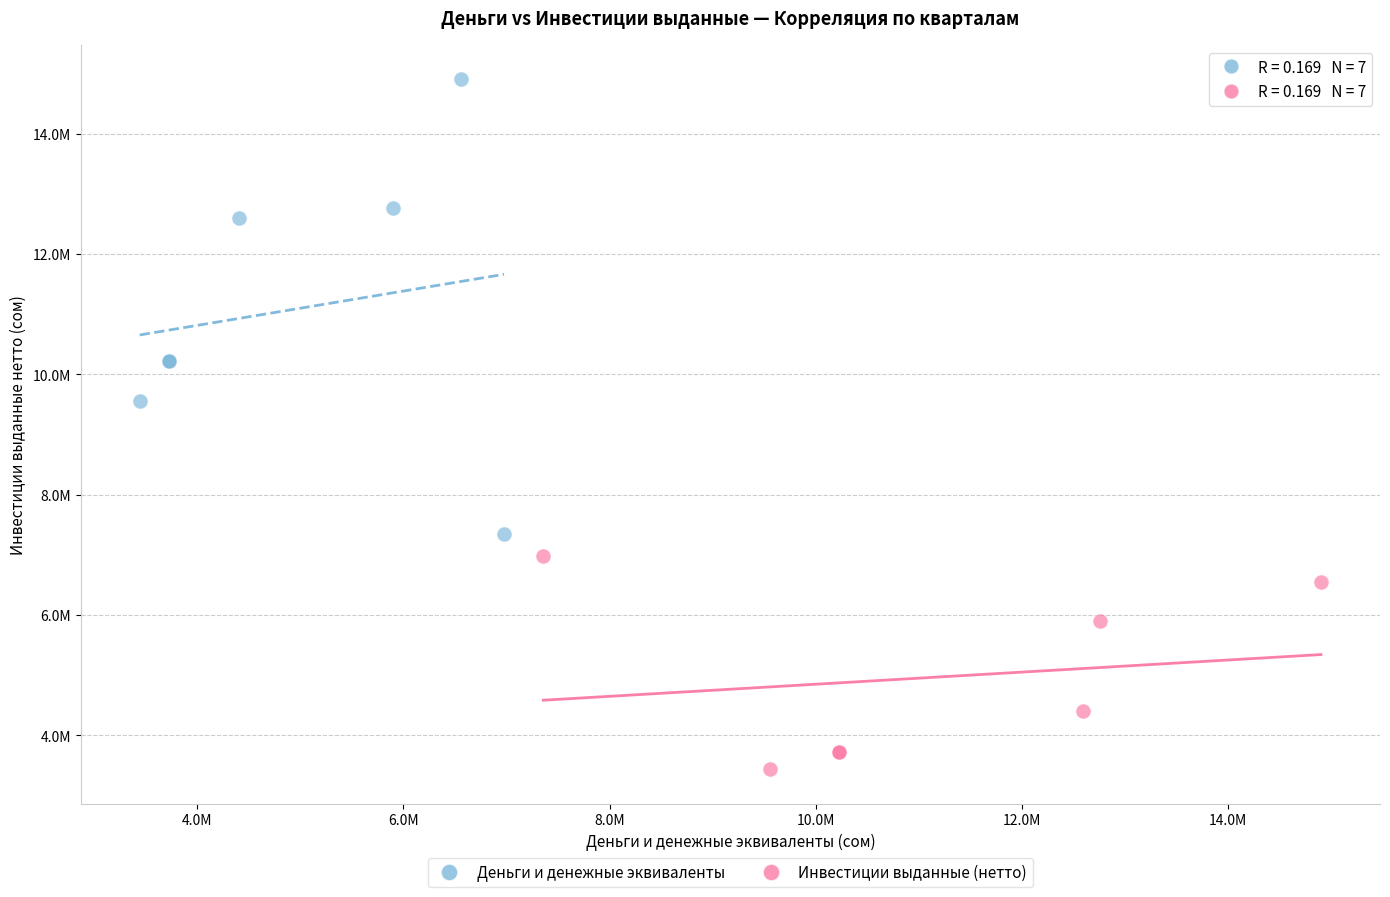

What are all the series names shown in the legend?

Деньги и денежные эквиваленты, Инвестиции выданные (нетто)